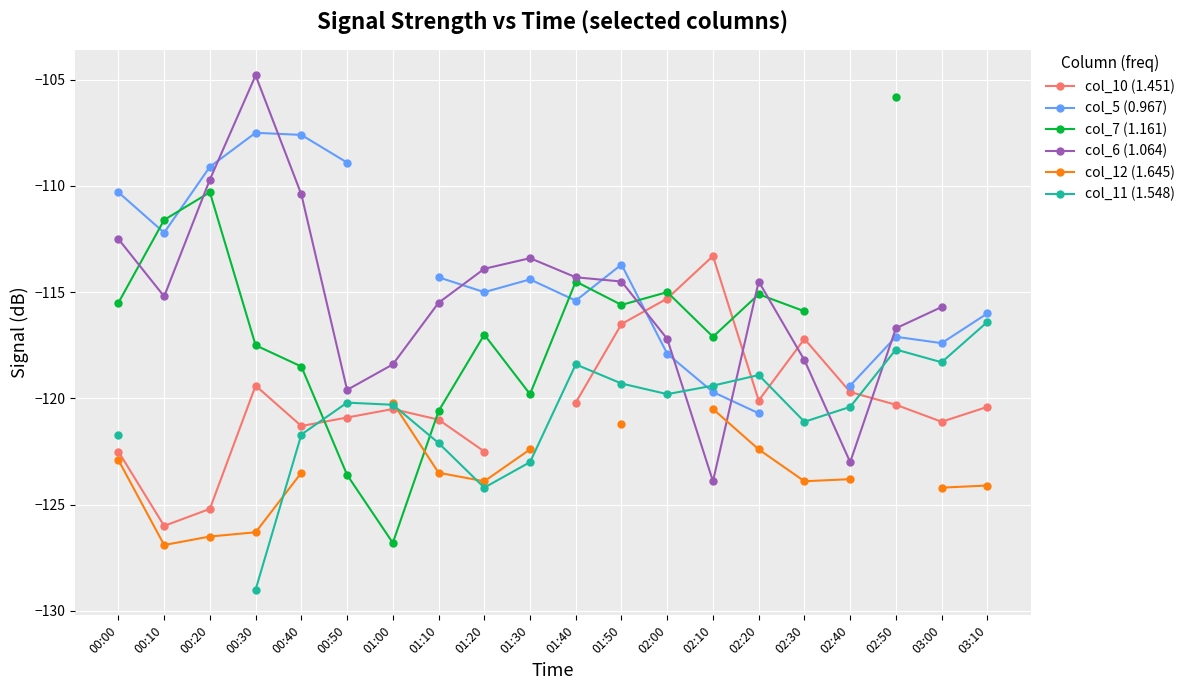

What are all the series names shown in the legend?

col_10 (1.451), col_5 (0.967), col_7 (1.161), col_6 (1.064), col_12 (1.645), col_11 (1.548)